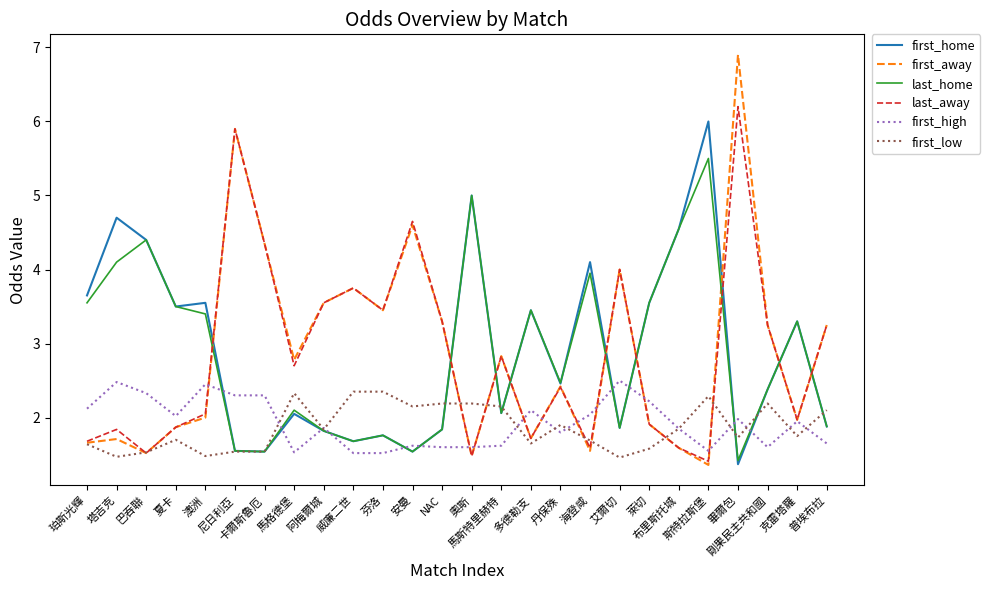

What is the highest value of the last_home series?

5.5